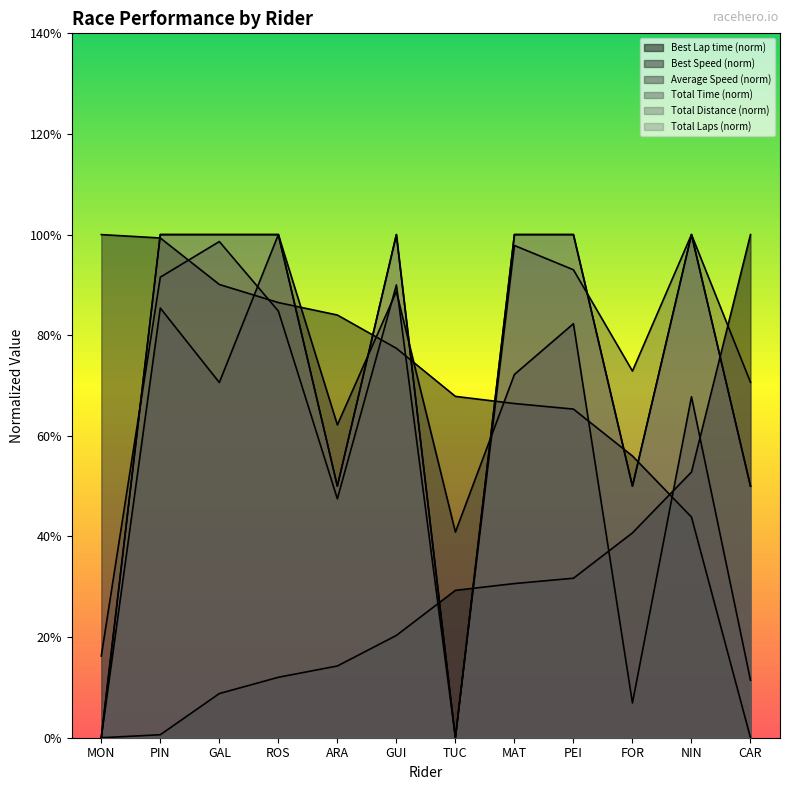

What is the total value across all series at ARA?

307.9